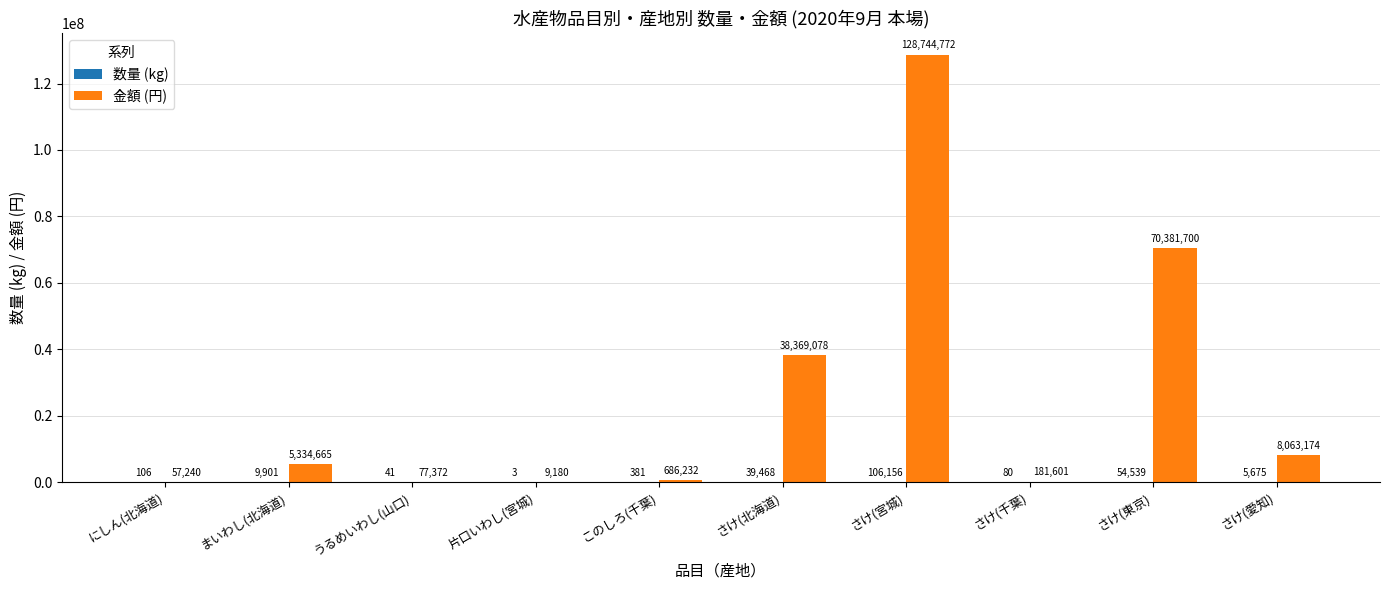

The 金額 (円) series shows 686232 at このしろ(千葉). True or false?

True